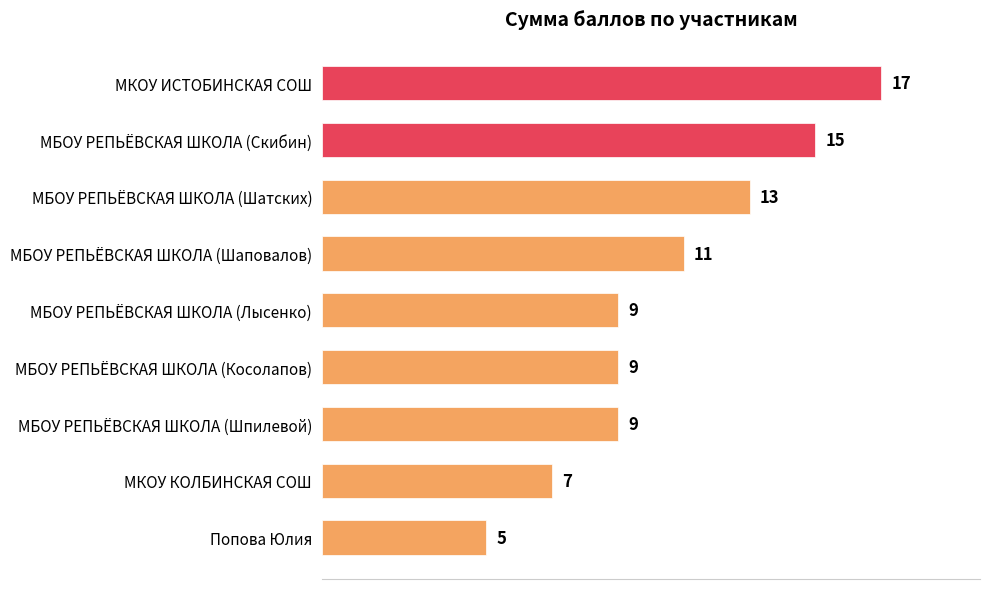

Reading top to bottom, what are all the values shown in this chart?

17	15	13	11	9	9	9	7	5